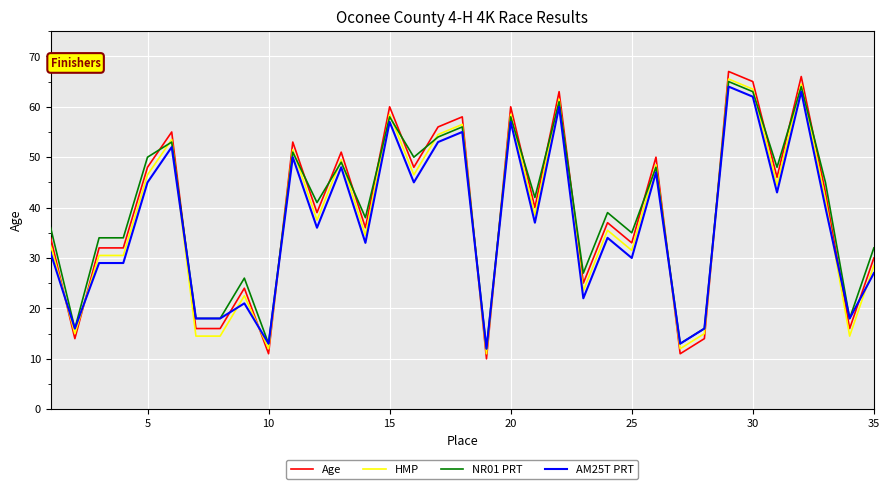

True or false: Age and AM25T PRT cross at least once.

True